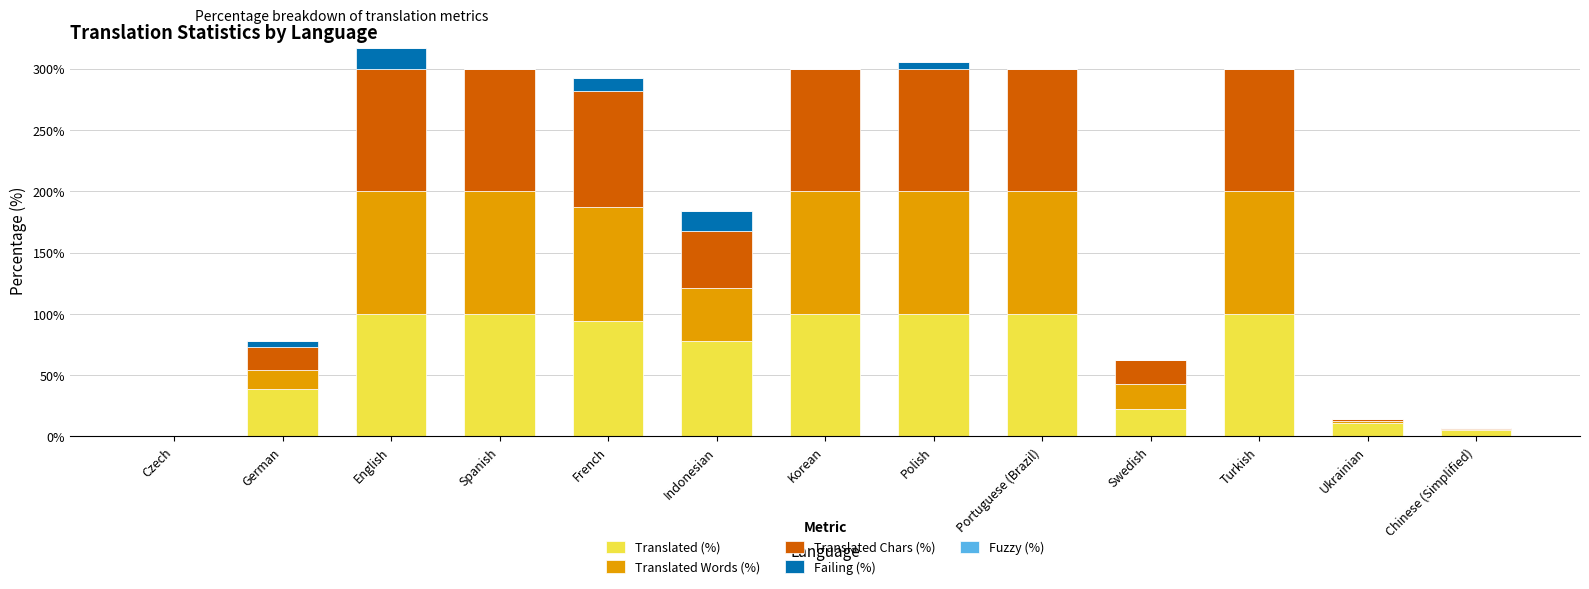

What is the total value across all series at Portuguese (Brazil)?

300.0